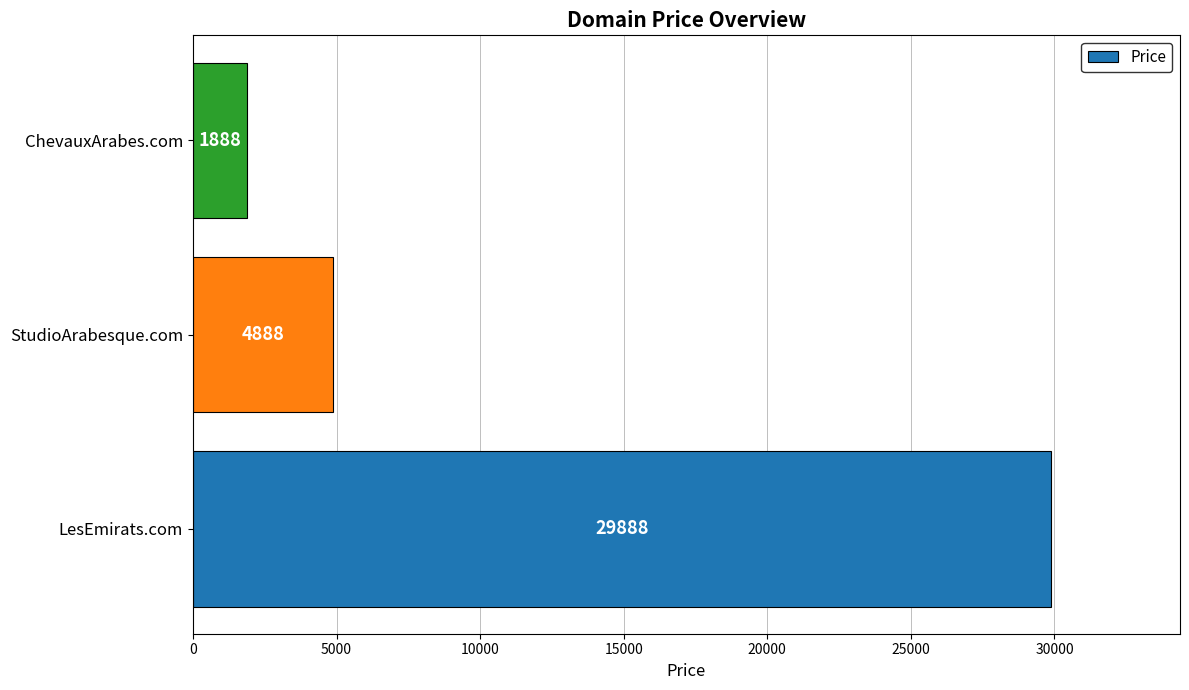

Rank the categories by value from lowest to highest.

ChevauxArabes.com, StudioArabesque.com, LesEmirats.com